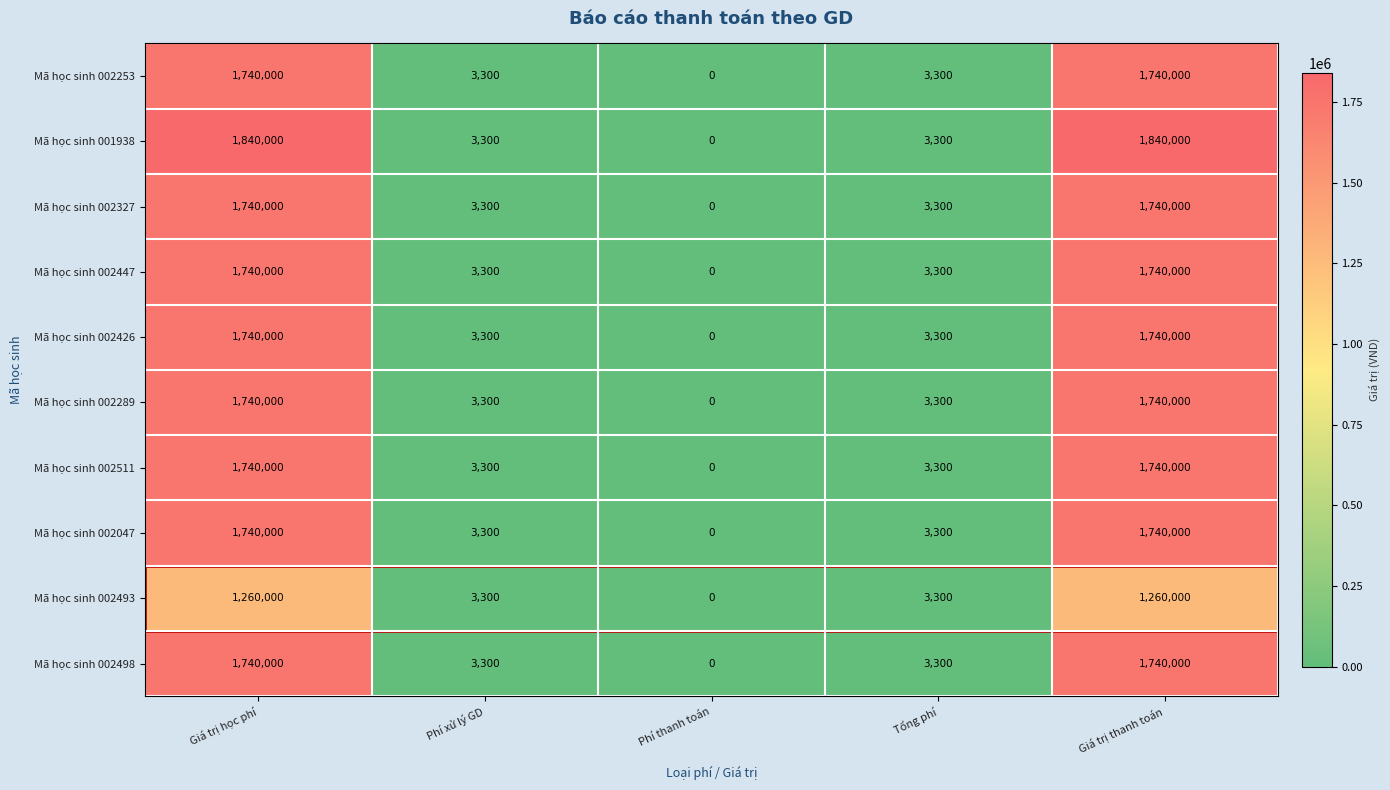

At which label does Mã học sinh 002493 first exceed 3300?

Giá trị học phí